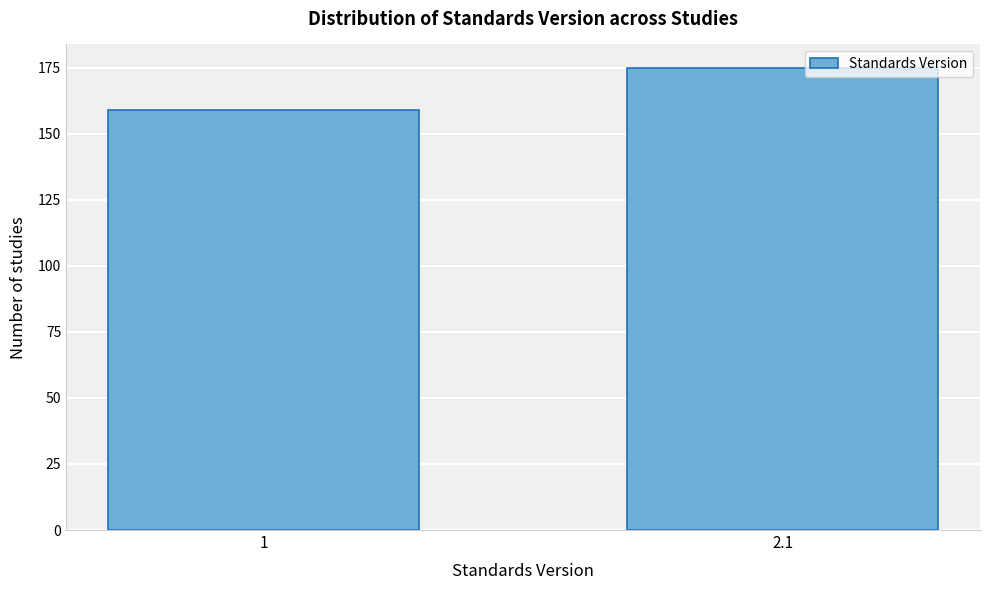

Reading left to right, transcribe all the data shown in this chart.

1=159	2.1=175